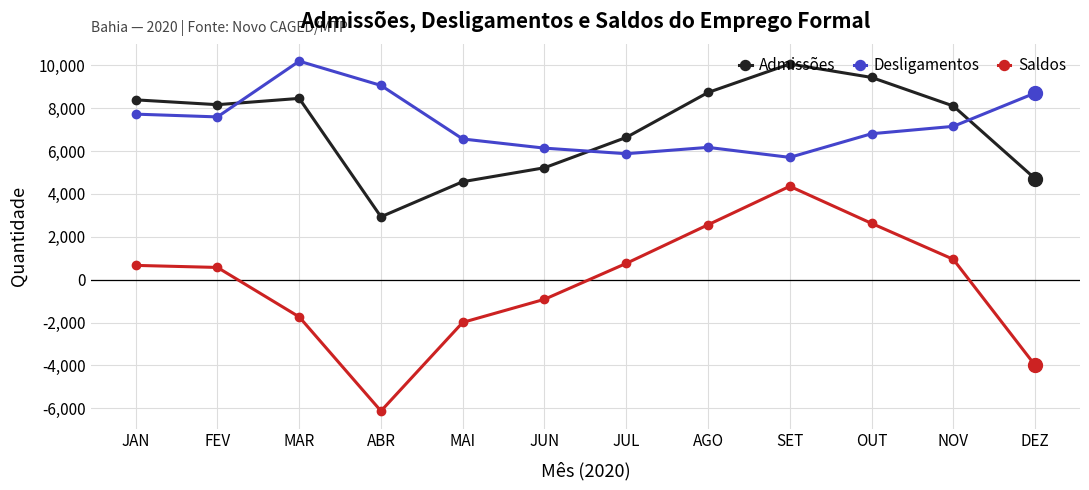

At which label does Desligamentos first exceed 7148?

JAN